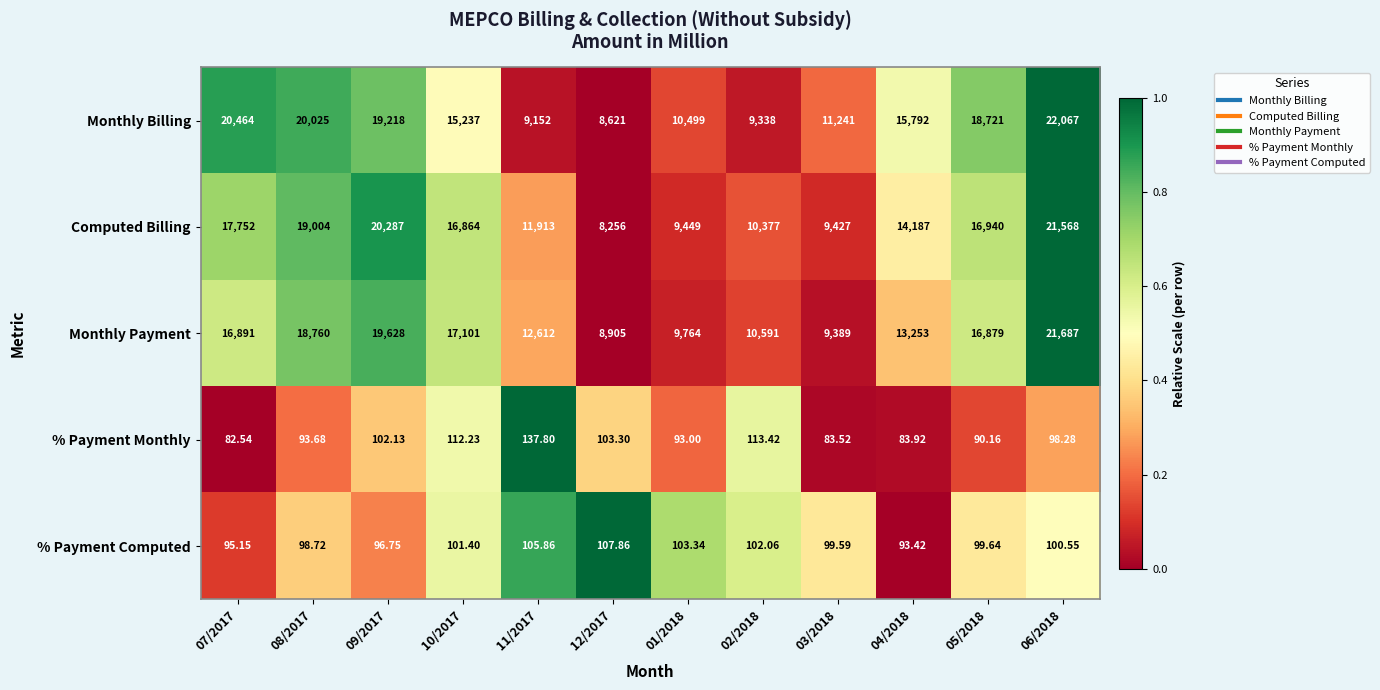

List the series in order of their peak value, lowest first.

% Payment Computed, % Payment Monthly, Computed Billing, Monthly Payment, Monthly Billing